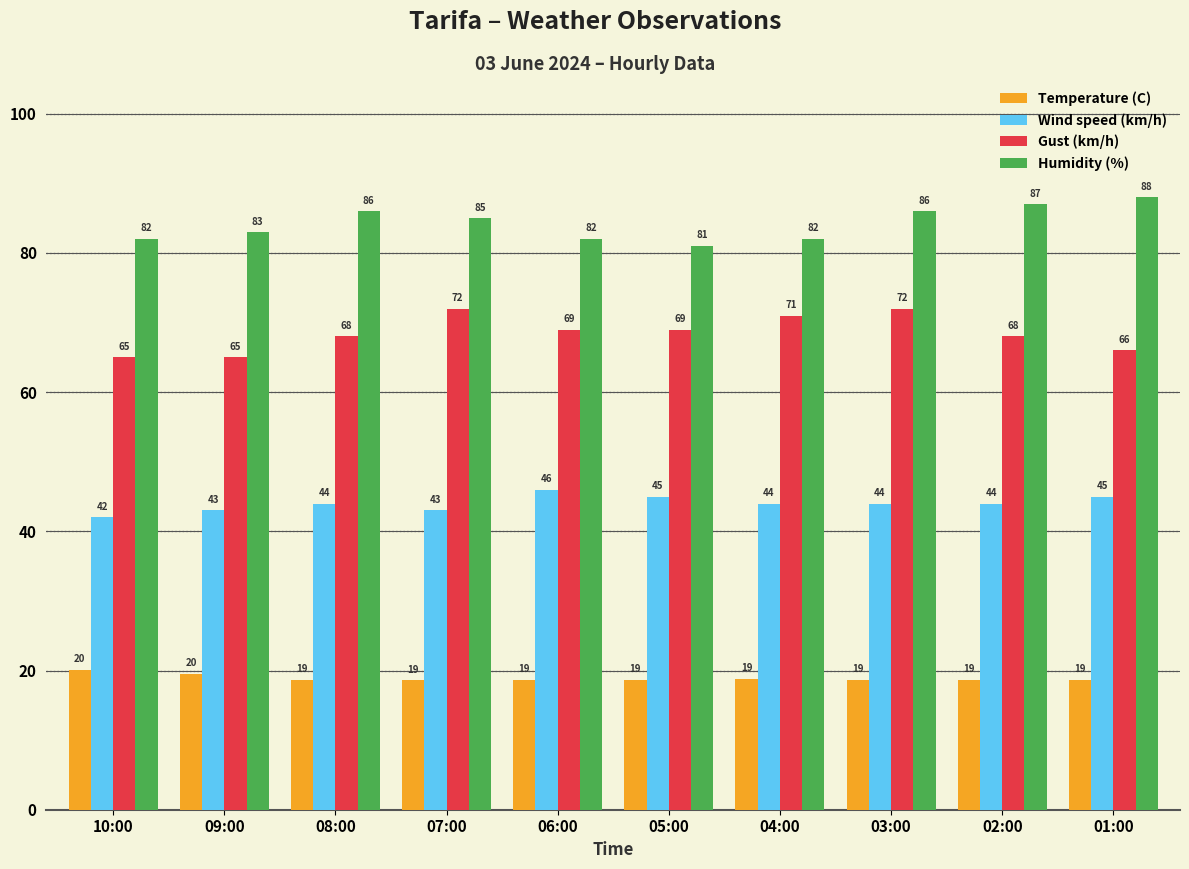

Is the value of Gust (km/h) at 02:00 greater than the value of Wind speed (km/h) at 04:00?

Yes